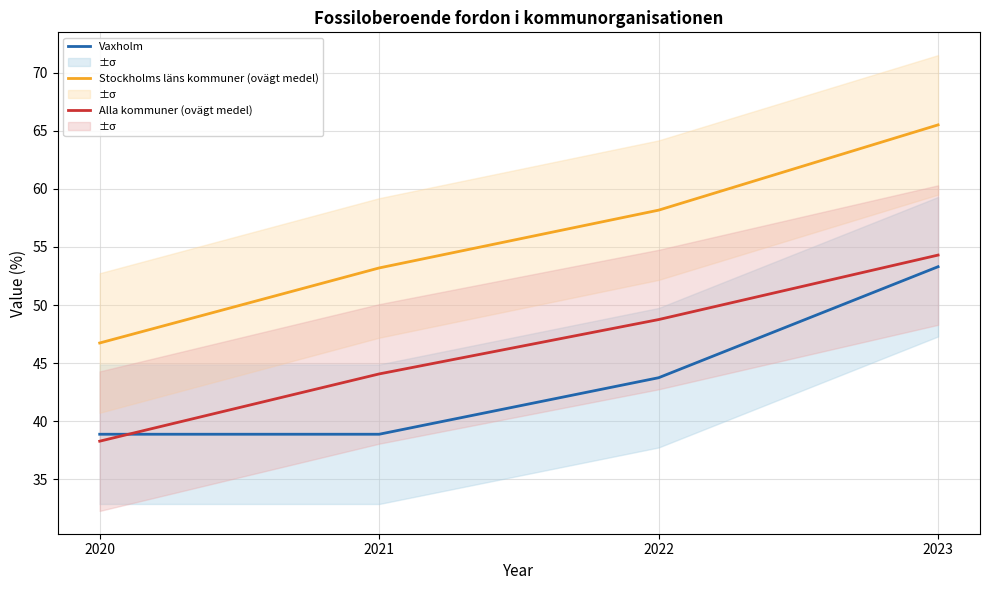

Rank the series by their average value, from lowest to highest.

Vaxholm, Alla kommuner (ovägt medel), Stockholms läns kommuner (ovägt medel)